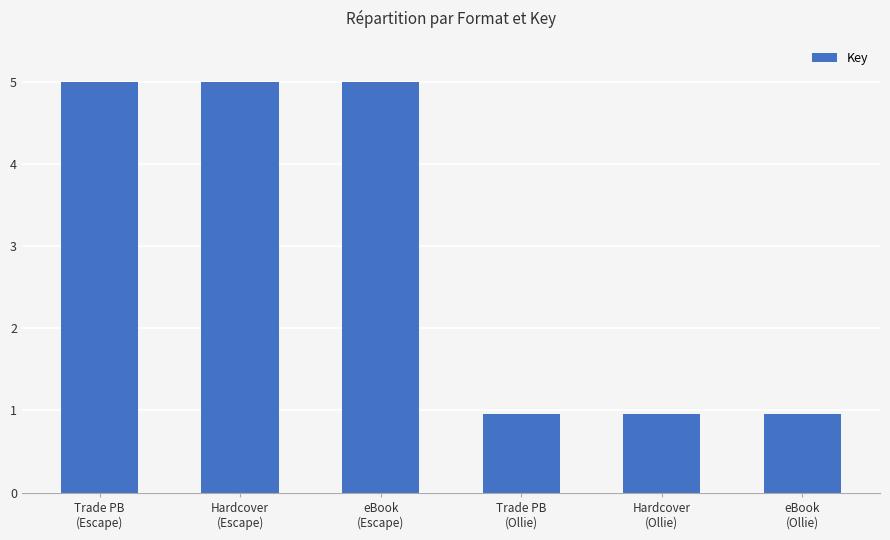

Between eBook
(Ollie) and Trade PB
(Escape), which is larger?

Trade PB
(Escape)